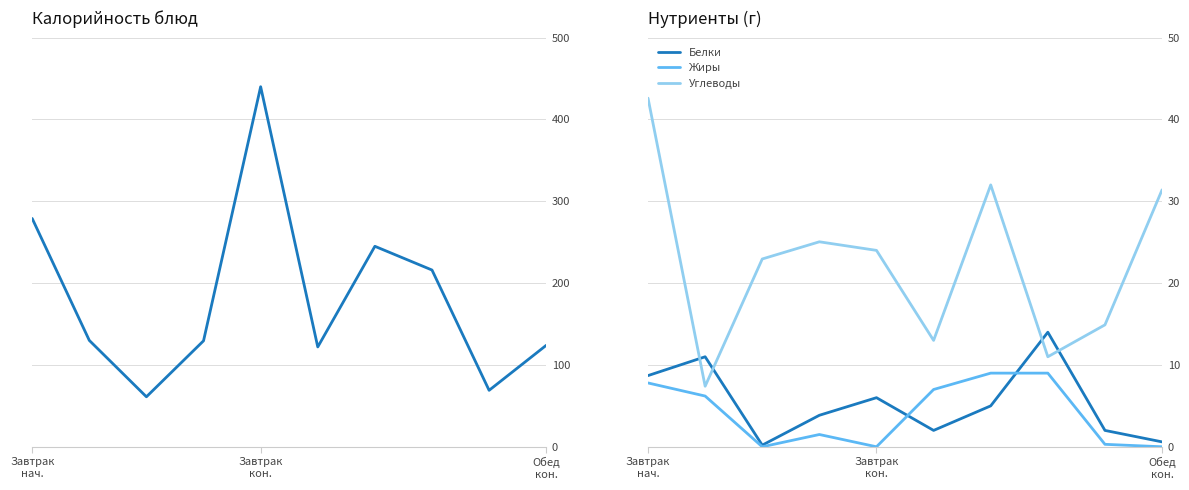

True or false: Жиры has more than 2 interior local peaks.

False